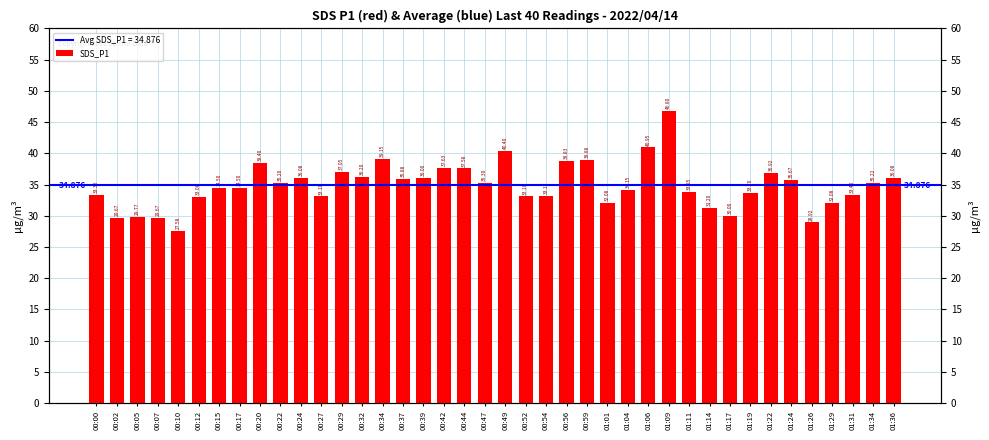

Reading left to right, transcribe all the data shown in this chart.

00:00=33.3	00:02=29.7	00:05=29.8	00:07=29.7	00:10=27.6	00:12=33.1	00:15=34.5	00:17=34.5	00:20=38.4	00:22=35.2	00:24=36.1	00:27=33.1	00:29=37.0	00:32=36.2	00:34=39.1	00:37=35.9	00:39=36.0	00:42=37.6	00:44=37.6	00:47=35.3	00:49=40.4	00:52=33.1	00:54=33.2	00:56=38.8	00:59=38.9	01:01=32.1	01:04=34.1	01:06=41.0	01:09=46.8	01:11=33.9	01:14=31.2	01:17=30.0	01:19=33.7	01:22=36.9	01:24=35.7	01:26=28.9	01:29=32.1	01:31=33.4	01:34=35.2	01:36=36.1